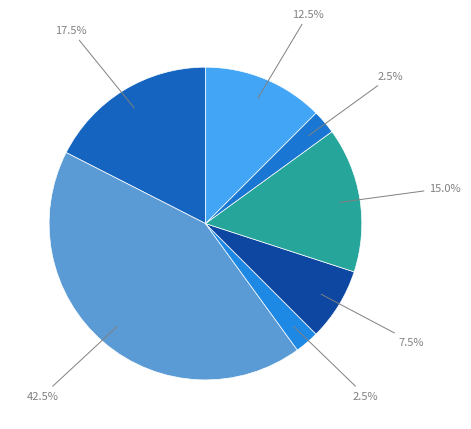

Count the number of slices in the pie.

7